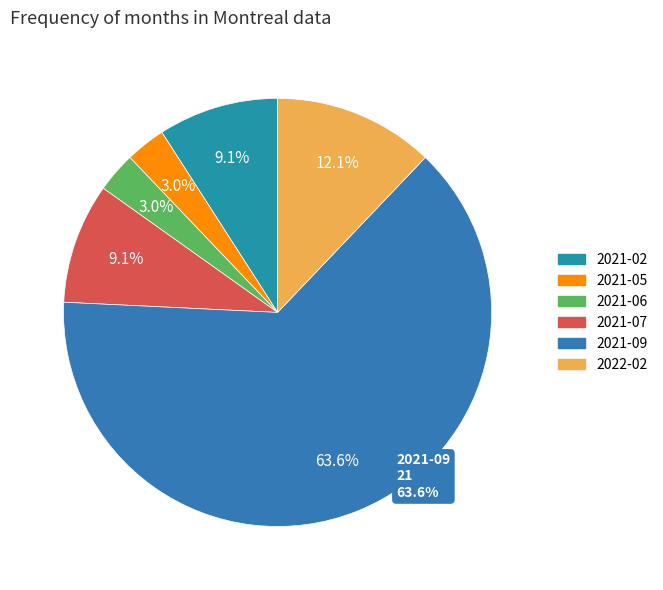

How many slices are in this pie chart?

6